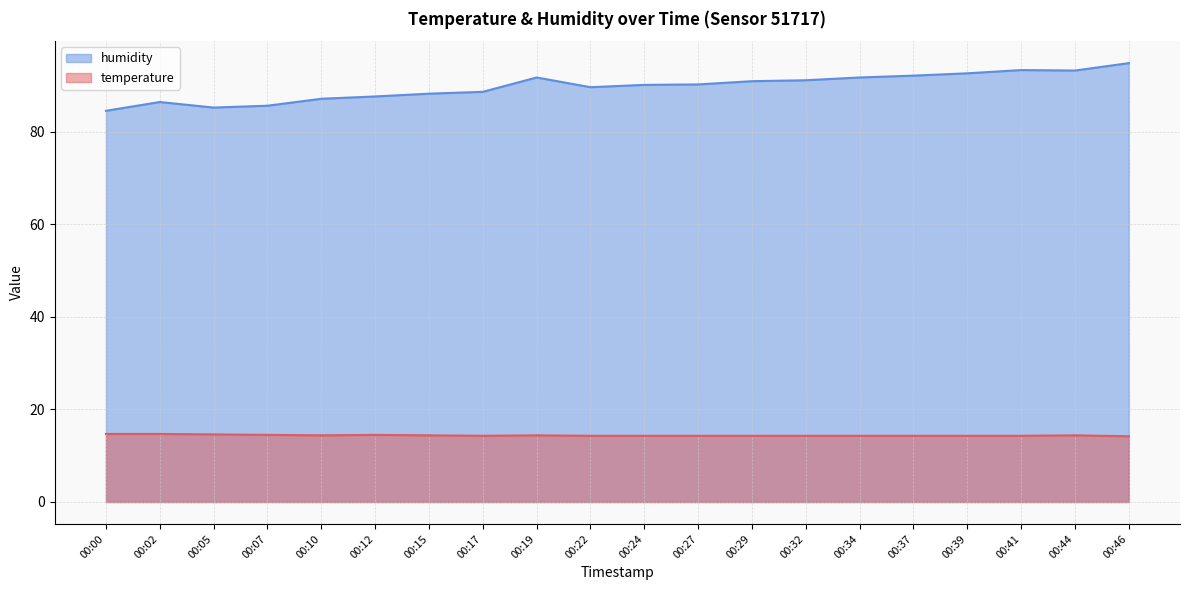

Reading left to right, list all the values displayed in this chart.

temperature: 14.7	14.7	14.6	14.5	14.4	14.5	14.4	14.3	14.4	14.3	14.3	14.3	14.3	14.3	14.3	14.3	14.3	14.3	14.4	14.2
humidity: 84.5	86.4	85.2	85.6	87.1	87.6	88.2	88.6	91.7	89.6	90.1	90.2	90.9	91.1	91.7	92.1	92.6	93.3	93.2	94.8